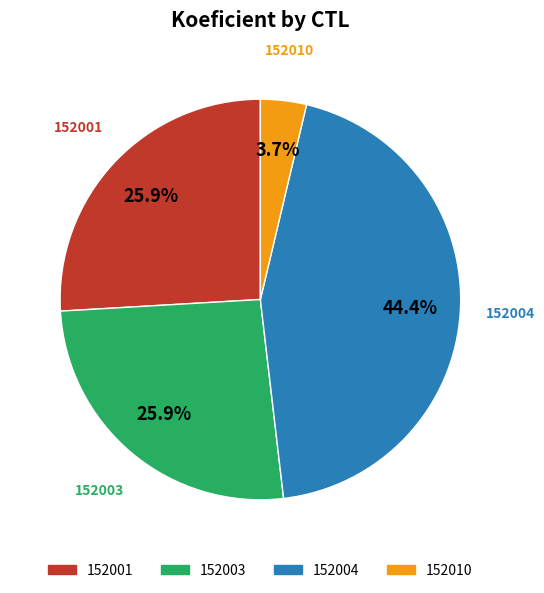

To the nearest percent, what portion does 152001 represent?

26%